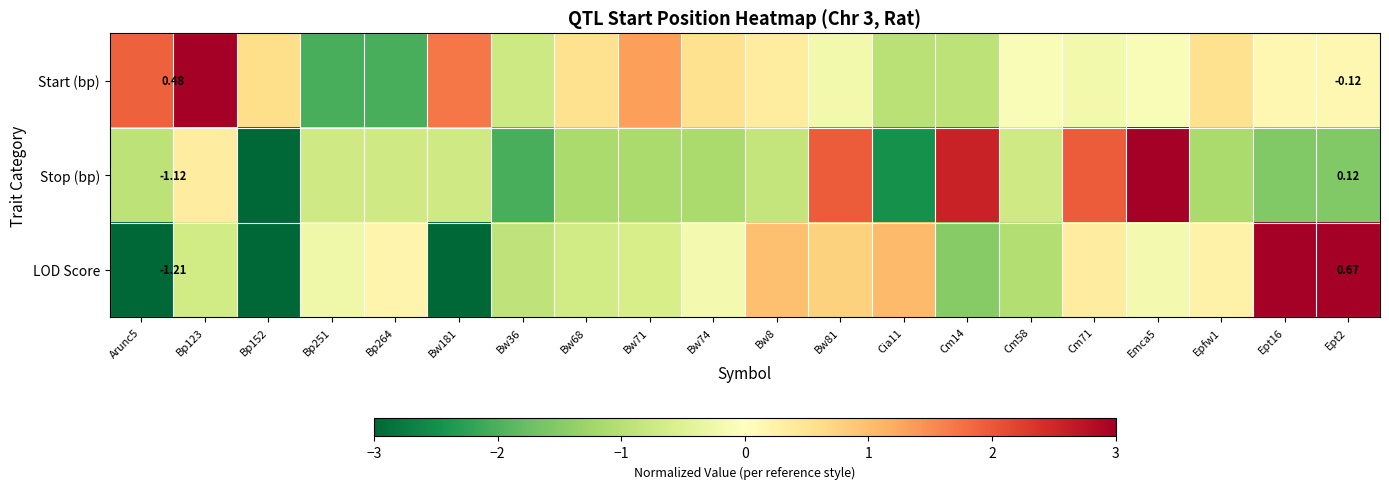

The value of Start (bp) at Bp152 is 0.8. True or false?

False